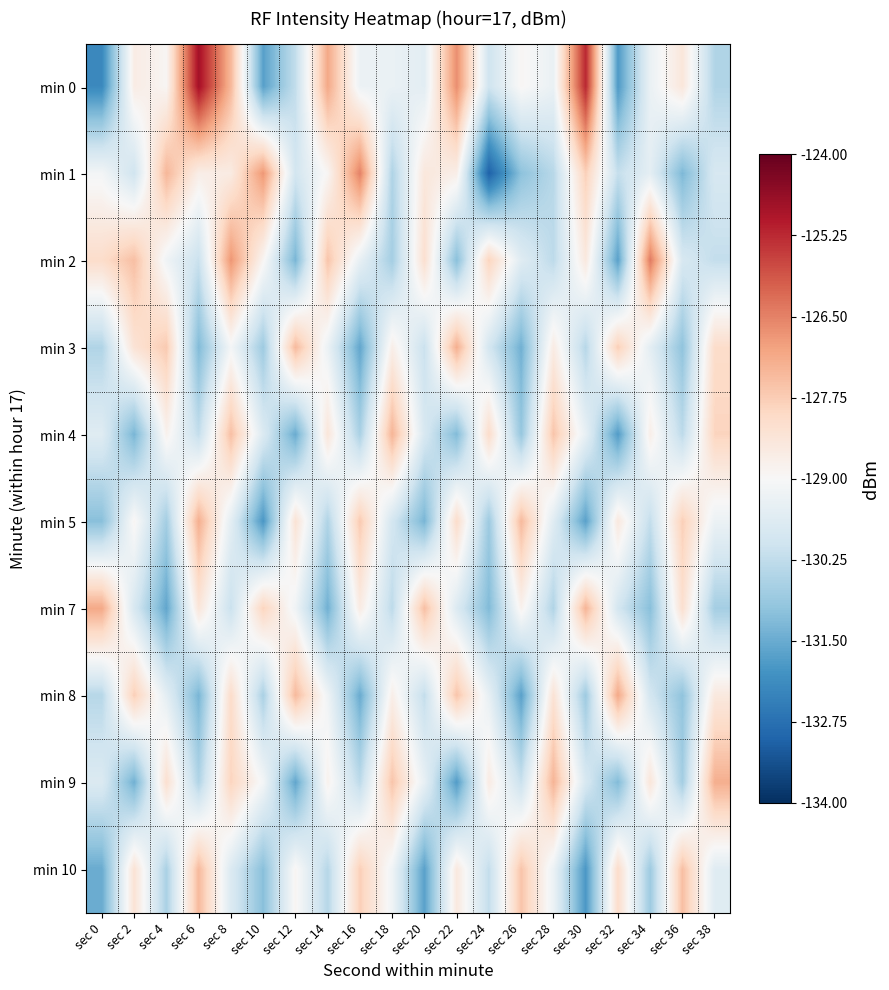

What is the difference between the highest and lowest values at sec 28?

3.2